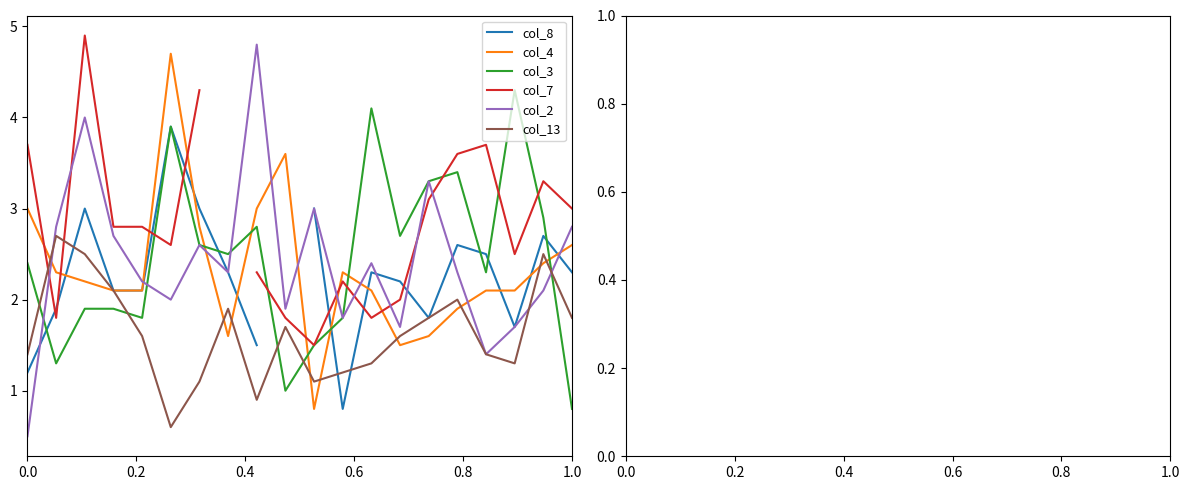

Is it true that col_13 equals 1.8 at 1.0?

True